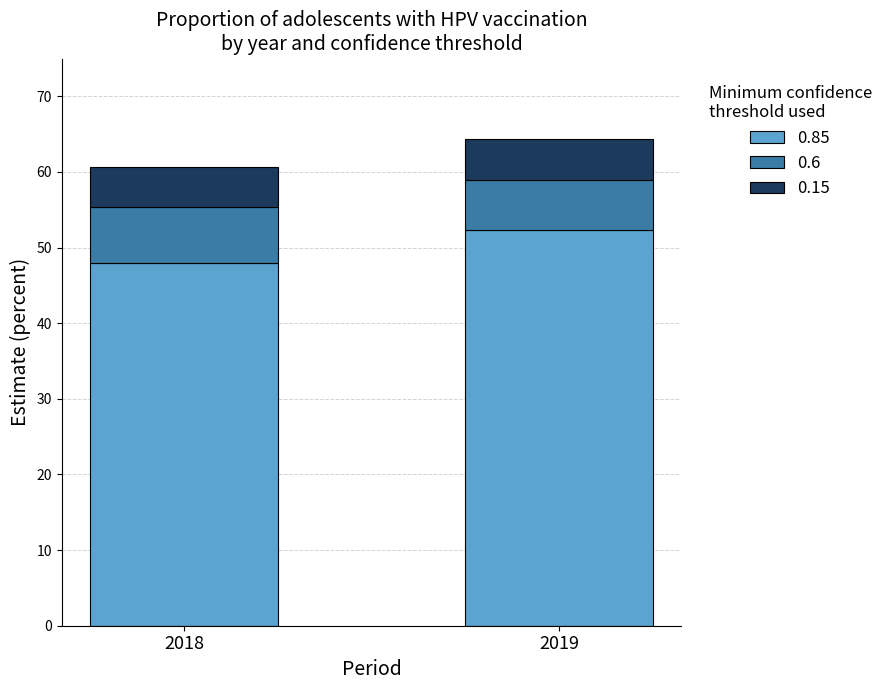

Which category has the lowest value in the 0.85 series?

2018